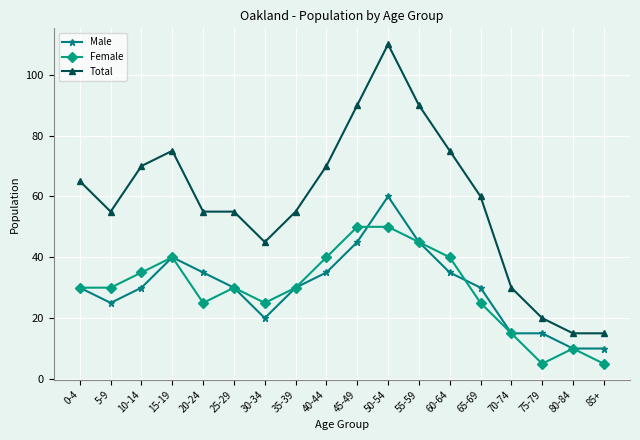

What is the sum of all Male values?

540